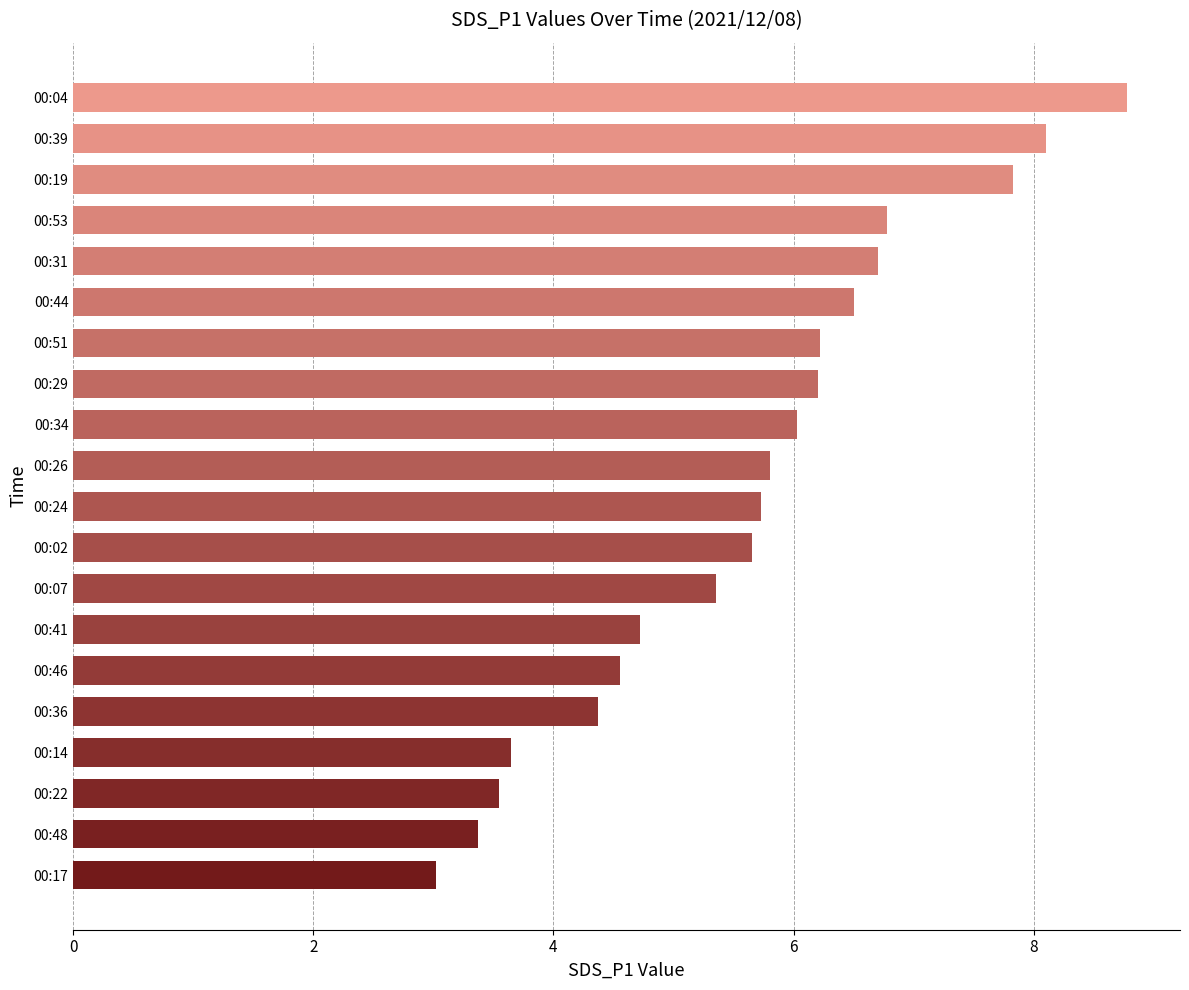

The value at 00:48 is 6.0. True or false?

False